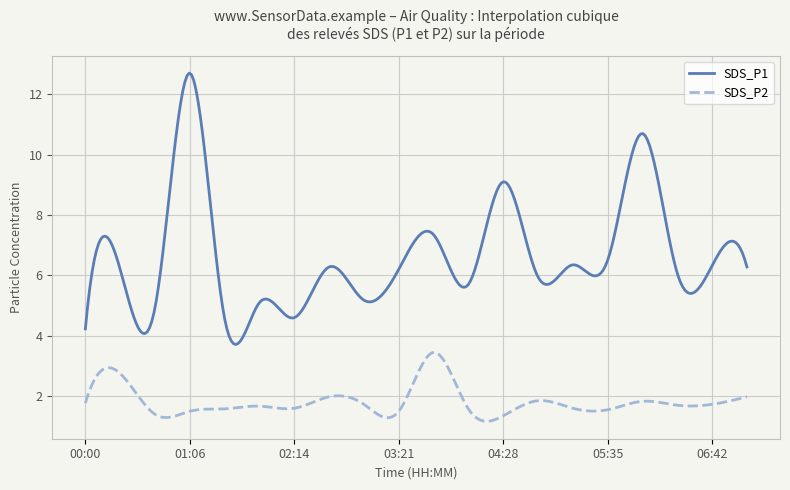

True or false: SDS_P1 and SDS_P2 cross at least once.

False